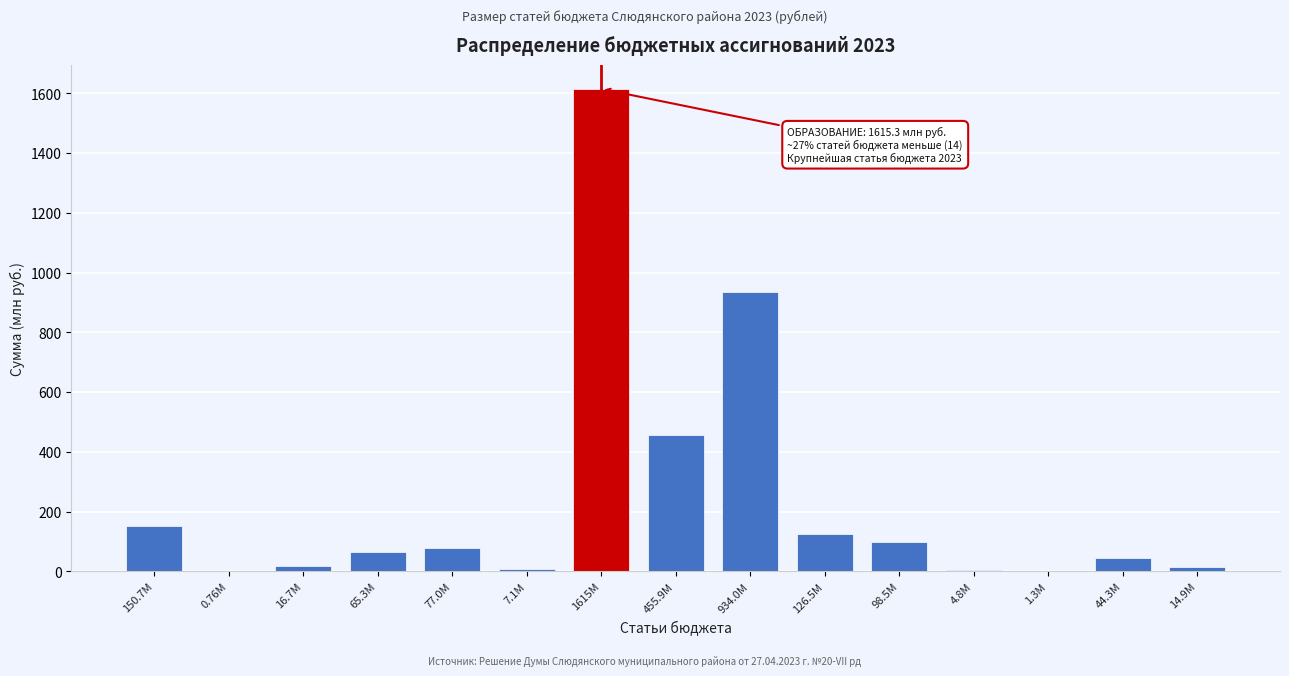

What is the sum of all values?

3613.0